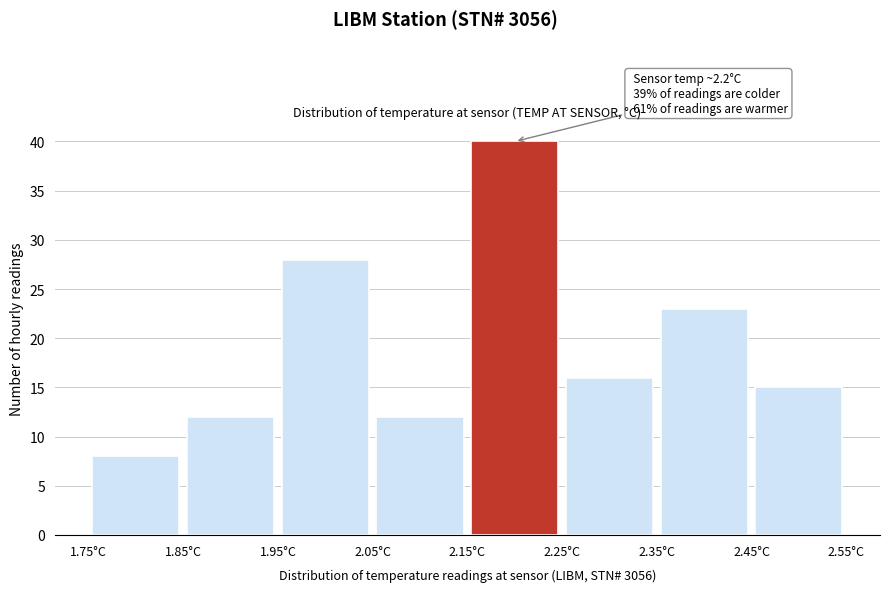

Which range on the x-axis has the tallest bar?

2.15 to 2.25